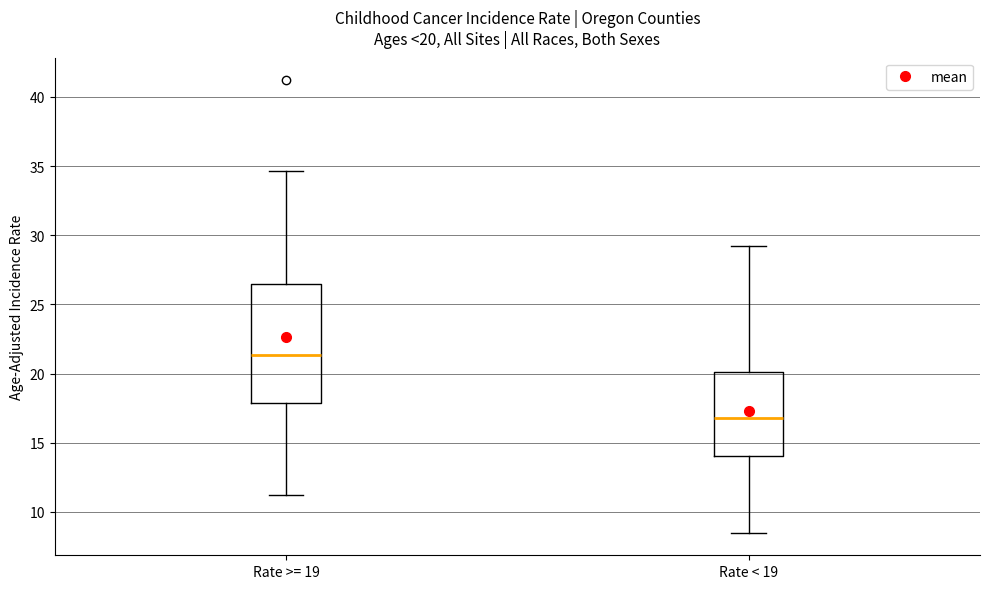

Which box has the highest median line?

Rate >= 19